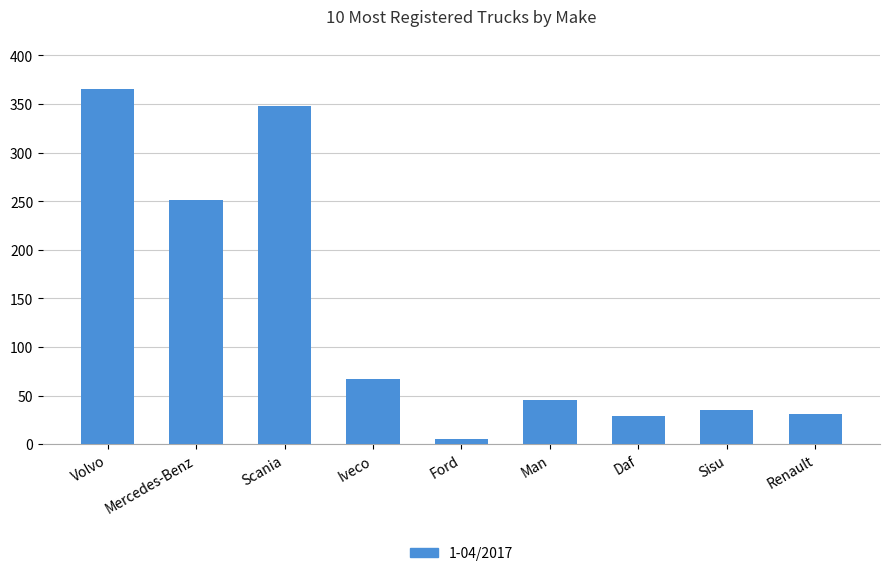

What is the greatest value displayed?

365